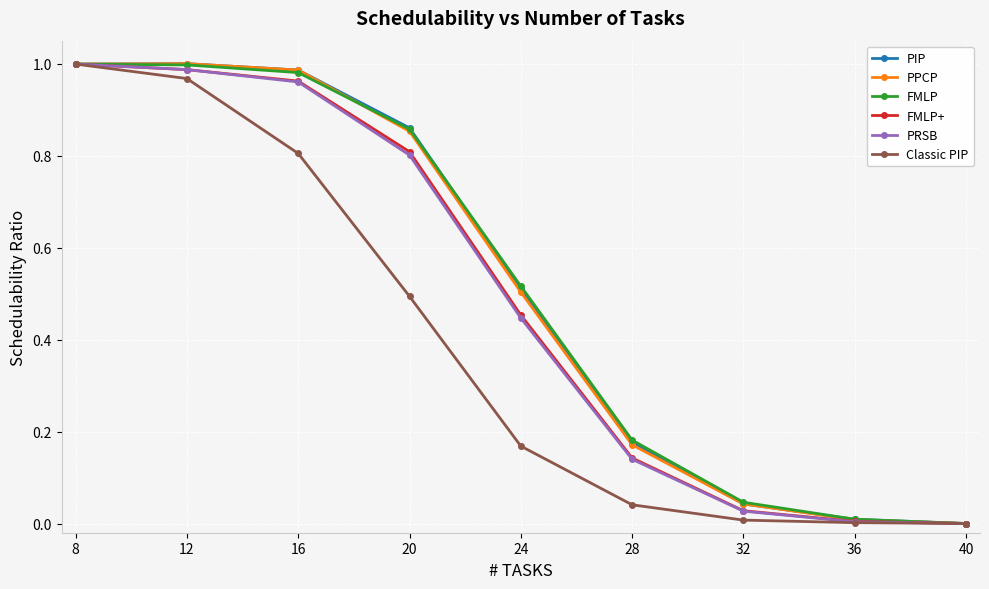

True or false: FMLP+ has more than 0 points higher than both neighbors.

False